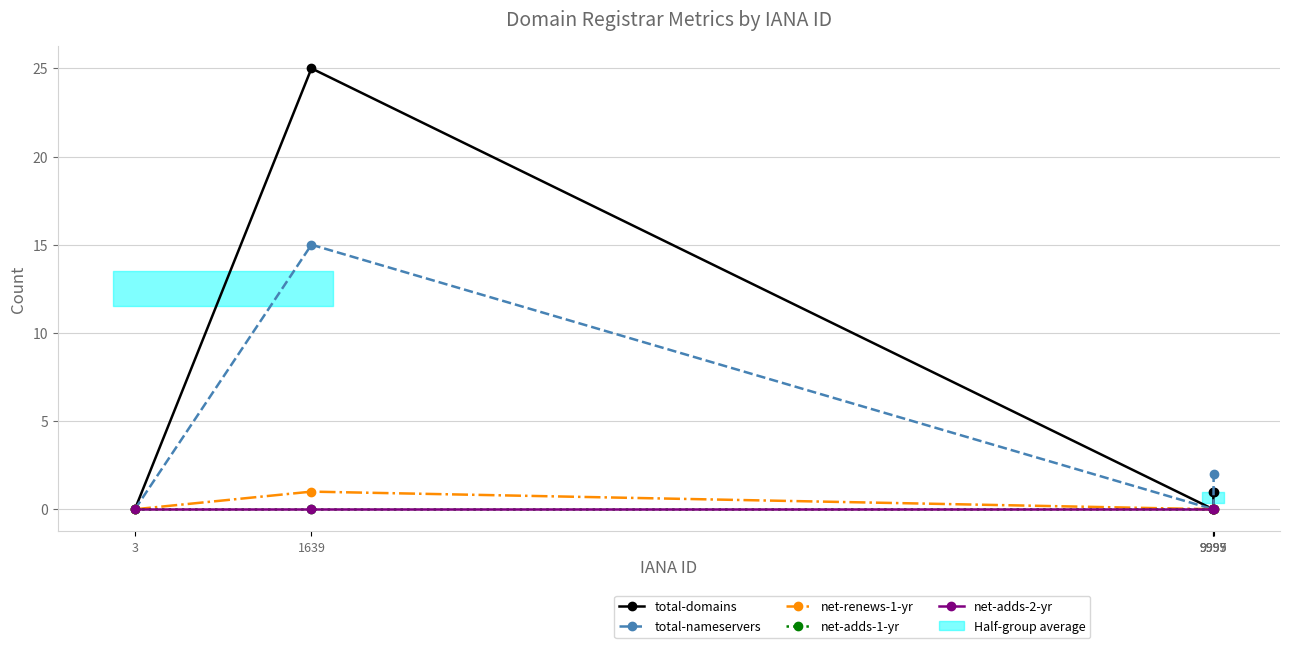

Which series has the widest spread of values?

total-domains